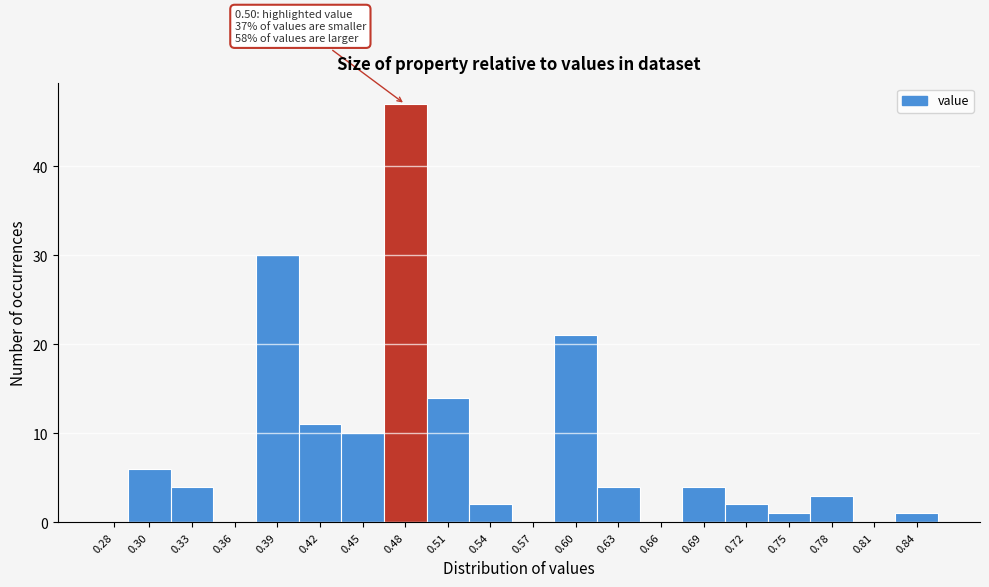

Reading right to left, list all the values displayed in this chart.

0.84=1	0.81=0	0.78=3	0.75=1	0.72=2	0.69=4	0.66=0	0.63=4	0.60=21	0.57=0	0.54=2	0.51=14	0.48=47	0.45=10	0.42=11	0.39=30	0.36=0	0.33=4	0.30=6	0.28=0